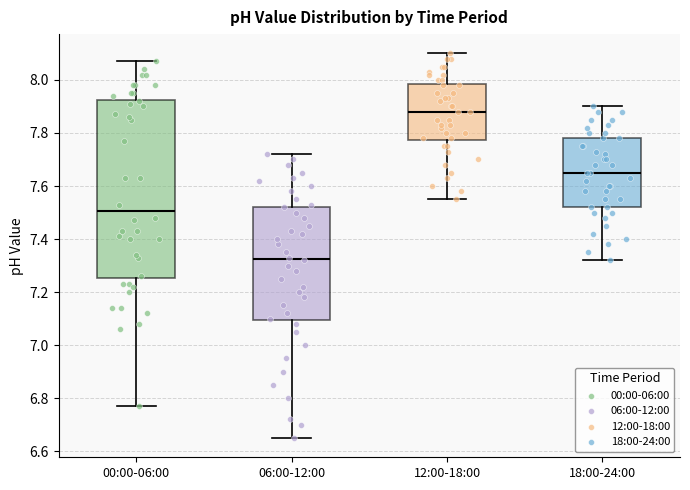

Reading left to right, read every box against the y-axis: the position of its median line, the range the box covers, and the ends of its whiskers. The values are not printed on the chart, so give them approximately, as read against the axis.

00:00-06:00: median 7.50, box 7.26 to 7.92, whiskers 6.78 to 8.08
06:00-12:00: median 7.32, box 7.10 to 7.52, whiskers 6.66 to 7.72
12:00-18:00: median 7.88, box 7.78 to 7.98, whiskers 7.56 to 8.10
18:00-24:00: median 7.66, box 7.52 to 7.78, whiskers 7.32 to 7.90